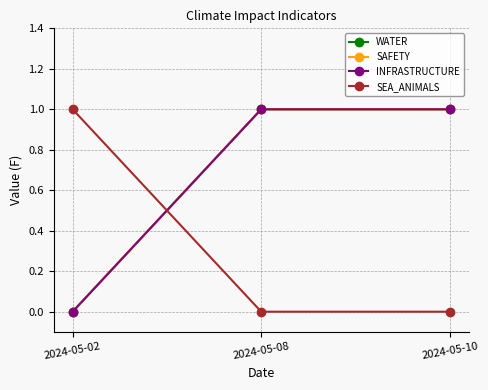

How many data points in SEA_ANIMALS are above 0?

1